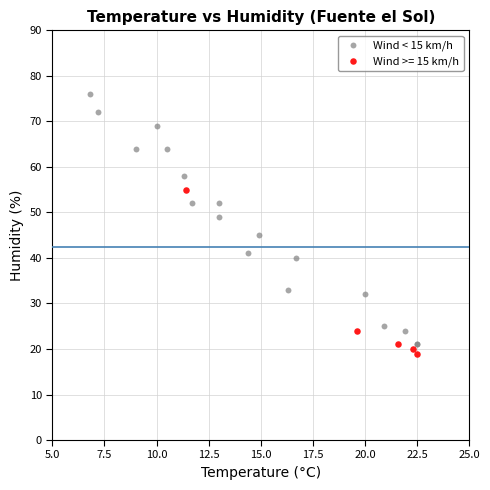

Which series reaches the maximum Y coordinate?

Wind < 15 km/h